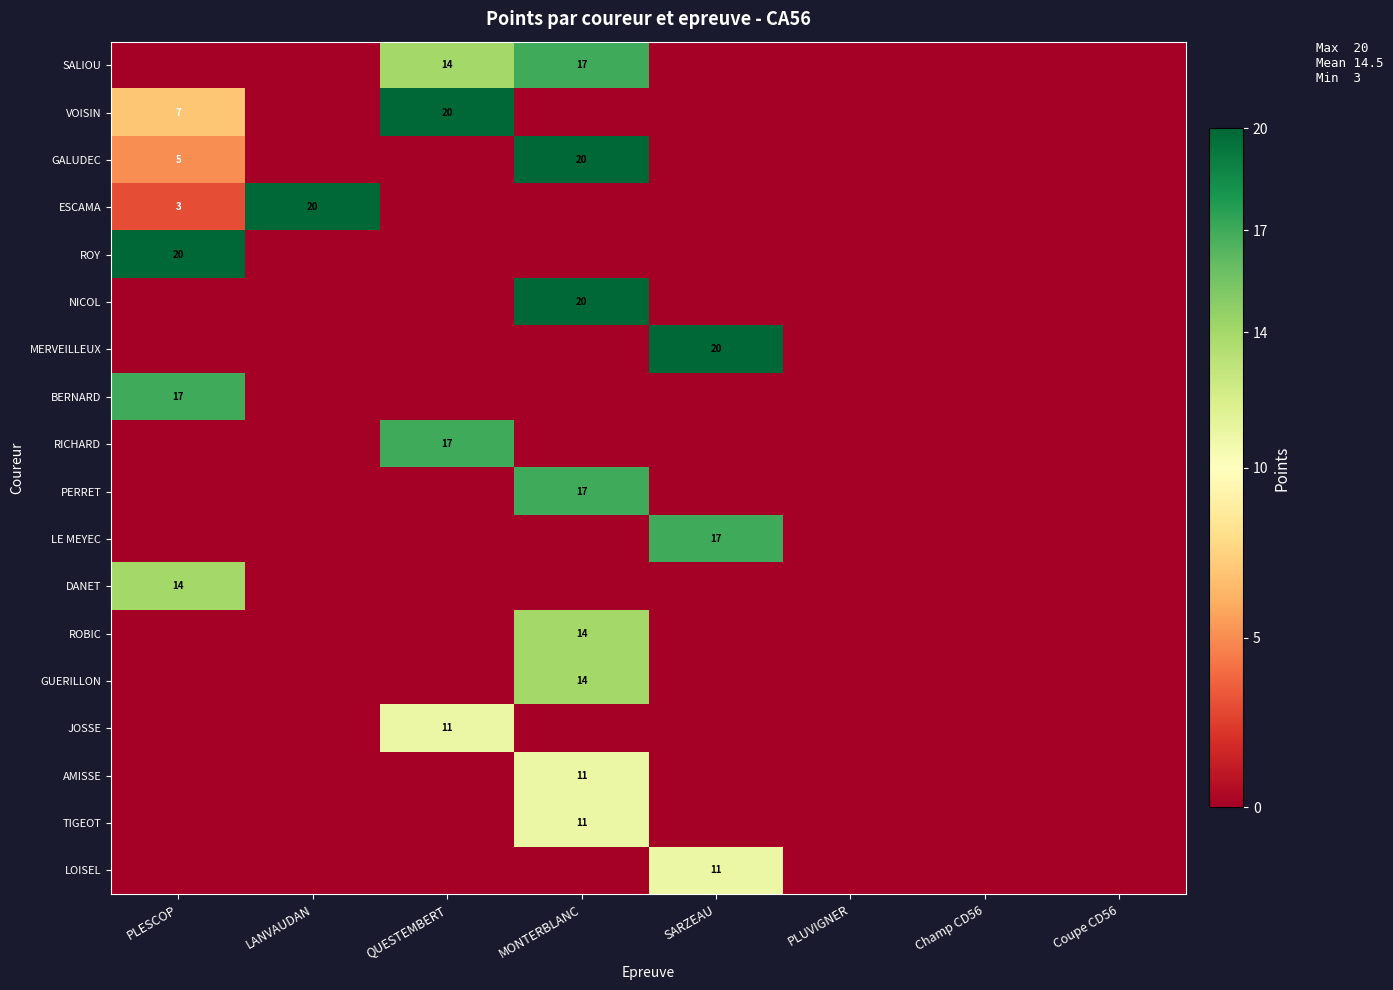

What is the sum of all GALUDEC values?

25